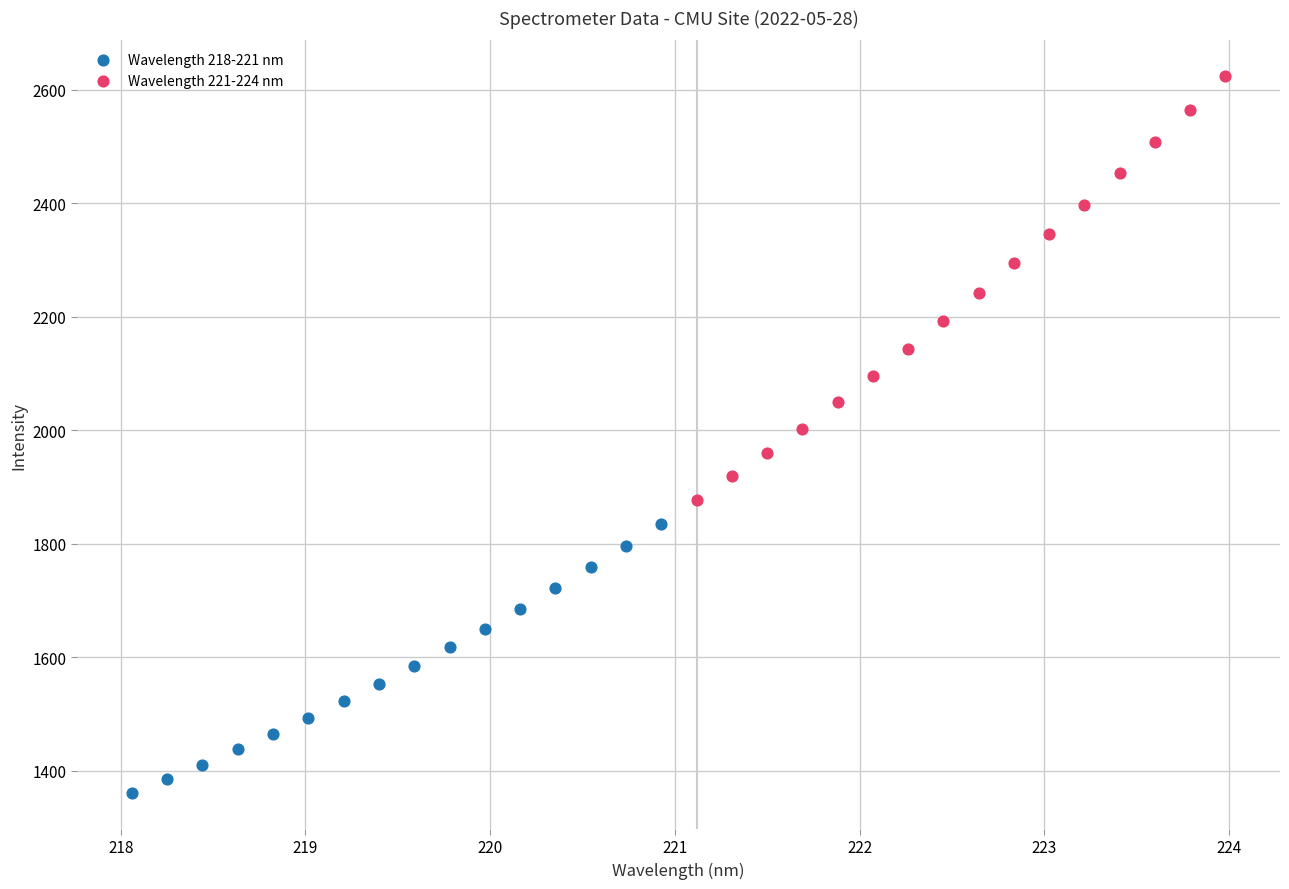

Which series contains the highest Y value?

Wavelength 221-224 nm